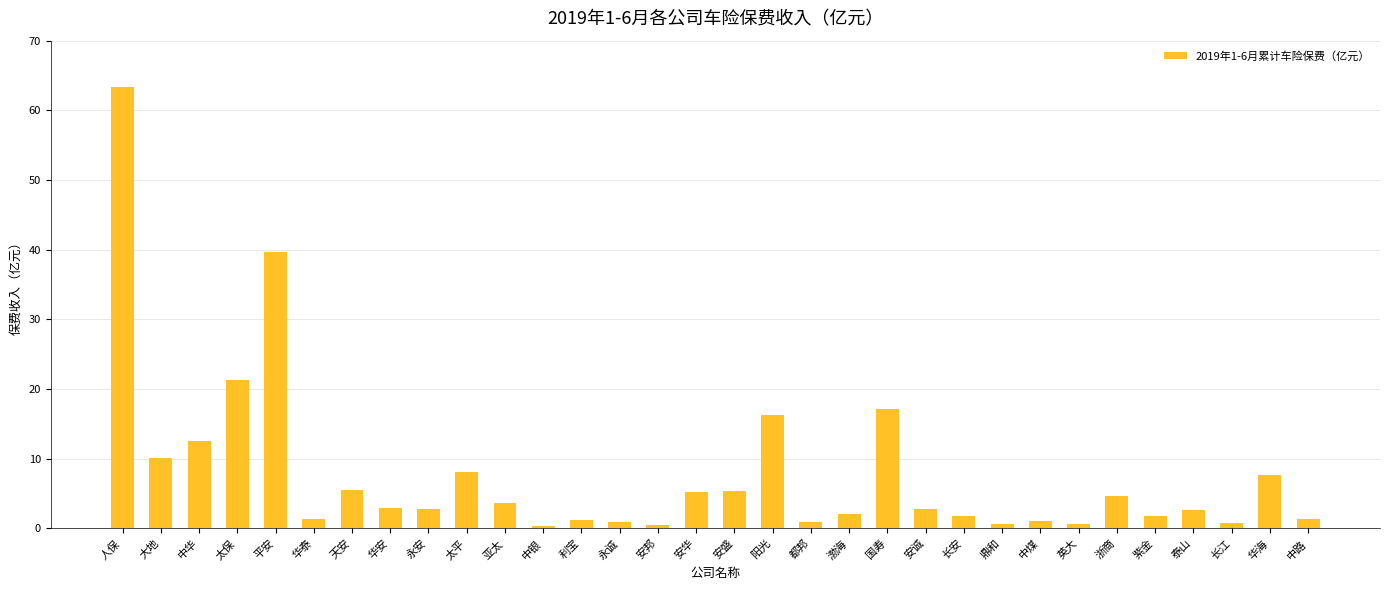

What is the minimum value shown in the chart?

0.3